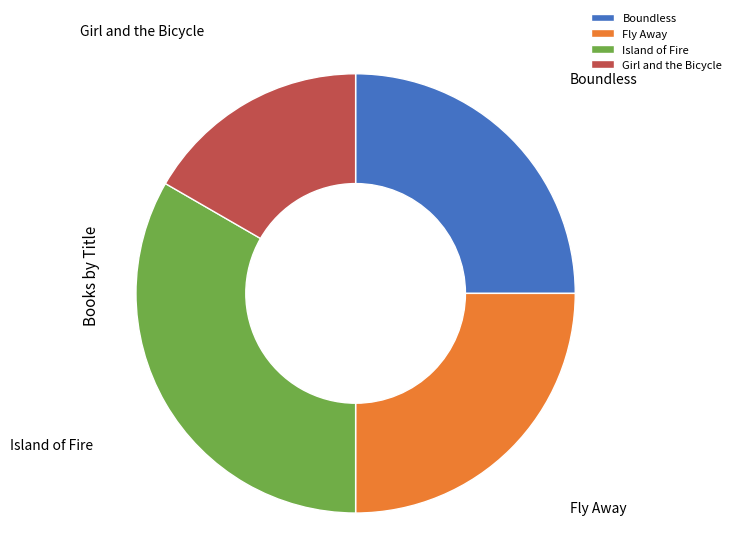

Approximately how many times larger is the value at Fly Away compared to Girl and the Bicycle?

1.5